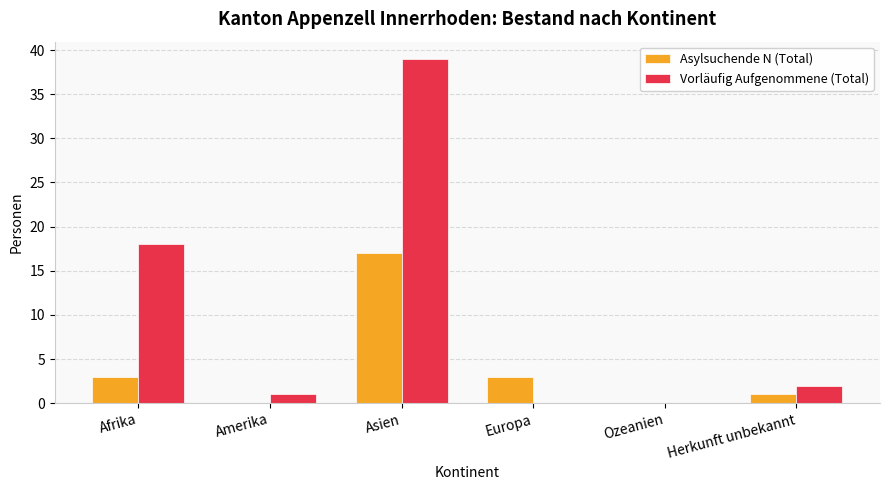

What is the sum of all Asylsuchende N (Total) values?

24